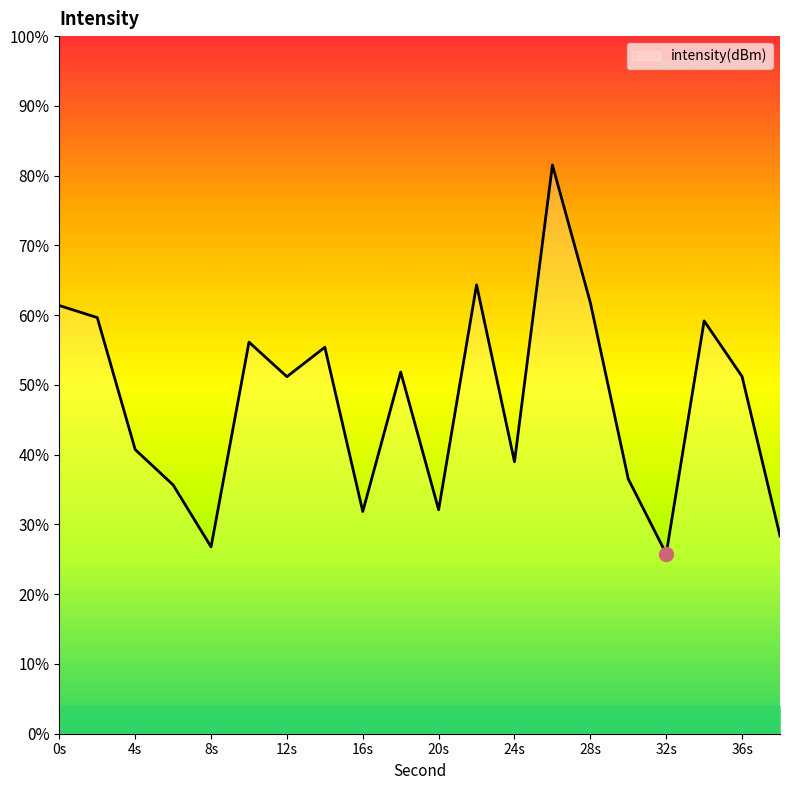

Which category has the highest value across all series?

26